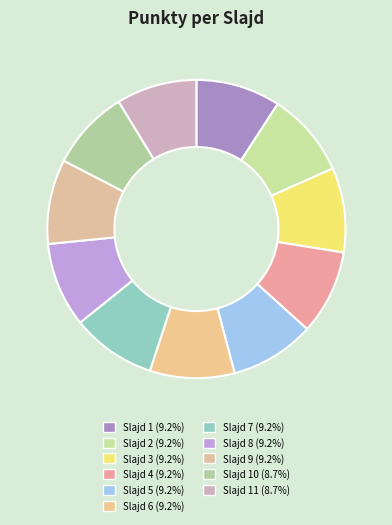

Count the number of slices in the pie.

11